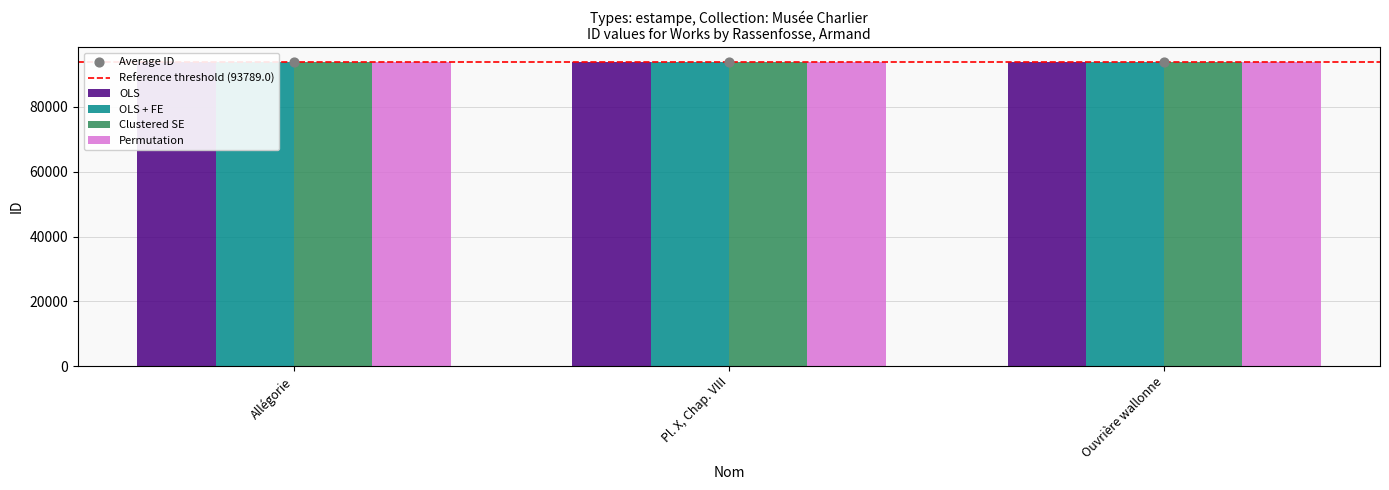

Which series contains the highest Y value?

OLS